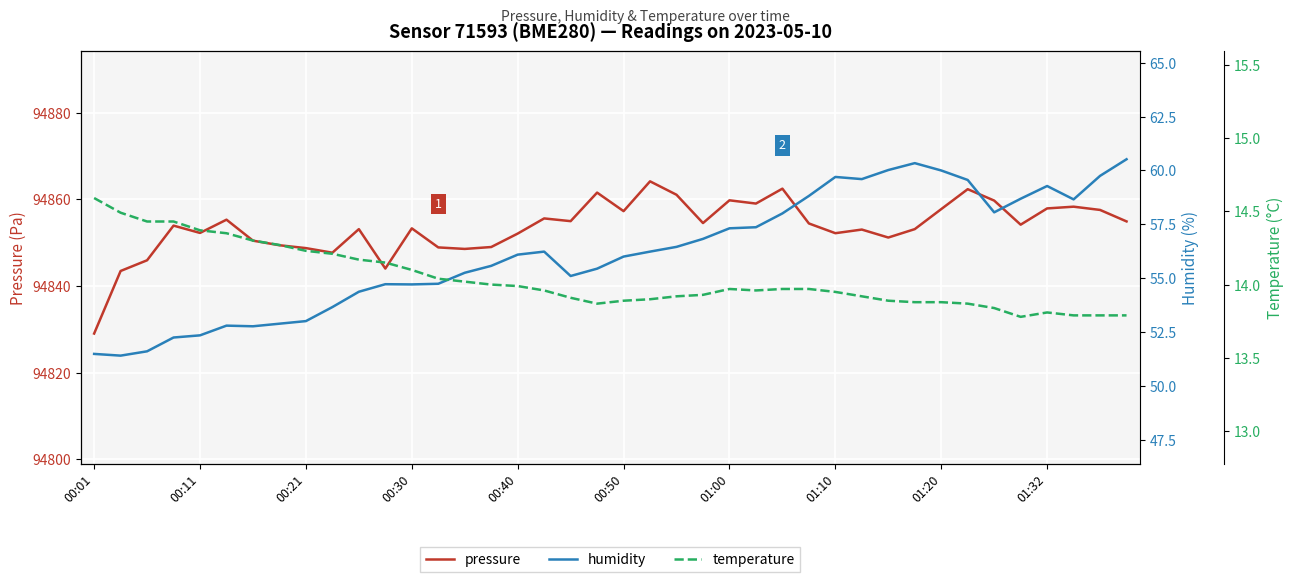

Reading left to right, extract all data points from this chart.

pressure: 94829.1	94843.5	94846.0	94854.0	94852.3	94855.3	94850.5	94849.4	94848.8	94847.7	94853.2	94844.1	94853.3	94848.9	94848.6	94849.0	94852.1	94855.6	94855.0	94861.6	94857.3	94864.2	94861.1	94854.6	94859.8	94859.1	94862.5	94854.5	94852.2	94853.1	94851.2	94853.2	94857.8	94862.4	94859.8	94854.2	94857.9	94858.3	94857.6	94854.9
humidity: 51.5	51.4	51.6	52.3	52.4	52.8	52.8	52.9	53.0	53.7	54.4	54.7	54.7	54.8	55.3	55.6	56.1	56.2	55.1	55.5	56.0	56.2	56.5	56.8	57.3	57.4	58.0	58.8	59.7	59.6	60.0	60.3	60.0	59.6	58.1	58.7	59.3	58.7	59.8	60.5
temperature: 14.6	14.5	14.4	14.4	14.4	14.3	14.3	14.3	14.2	14.2	14.2	14.2	14.1	14.0	14.0	14.0	14.0	14.0	13.9	13.9	13.9	13.9	13.9	13.9	14.0	14.0	14.0	14.0	13.9	13.9	13.9	13.9	13.9	13.9	13.8	13.8	13.8	13.8	13.8	13.8